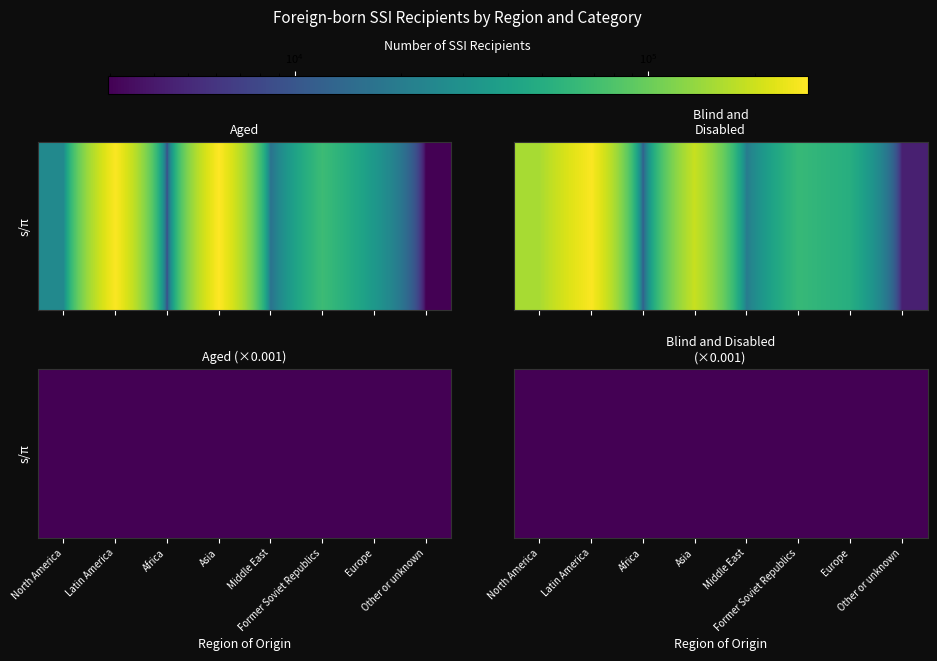

Which category has the lowest value across all series?

Other or unknown